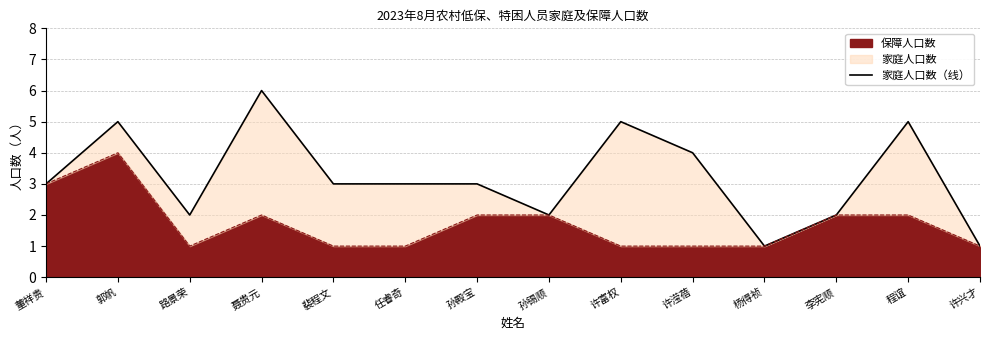

Where is the data nearest to the value 3?

董祥贵